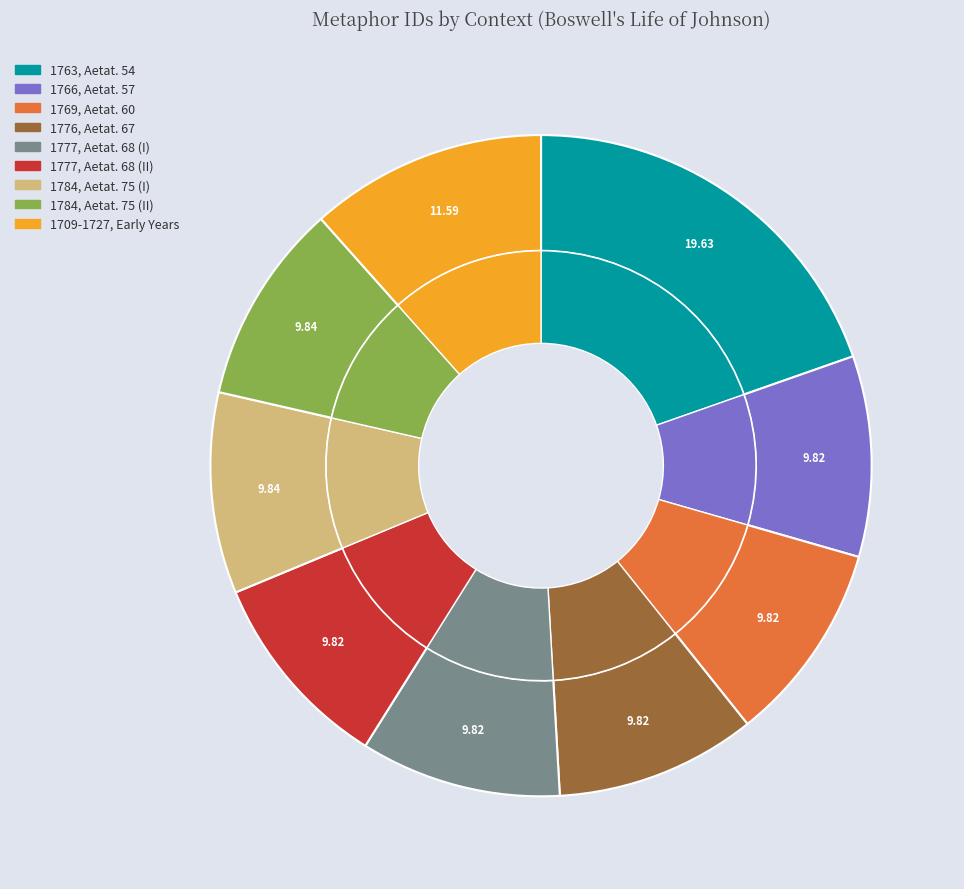

Does A.D. 1784, Aetat. 75 account for over 50% of the chart?

No